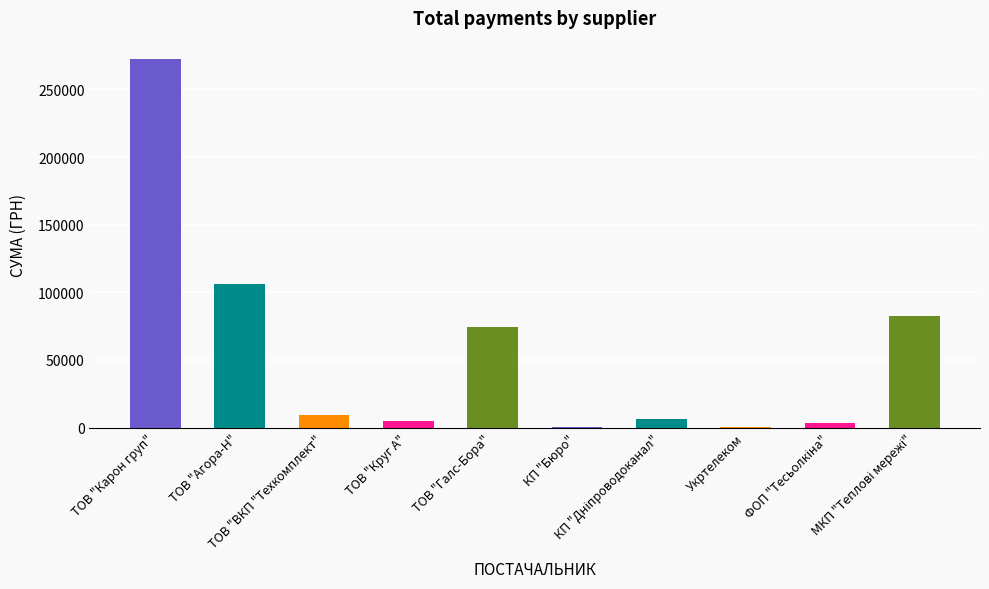

What is the maximum value shown in the chart?

272422.2